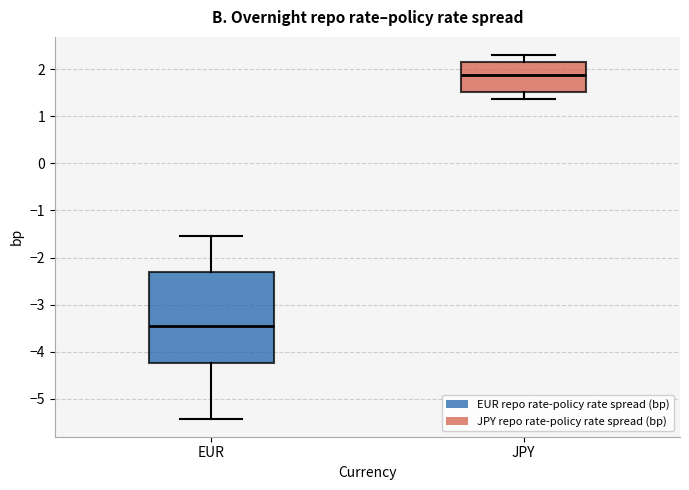

Where does the upper whisker of the box for JPY end on the y-axis? The values are not printed on the chart, so give them approximately, as read against the axis.

2.3